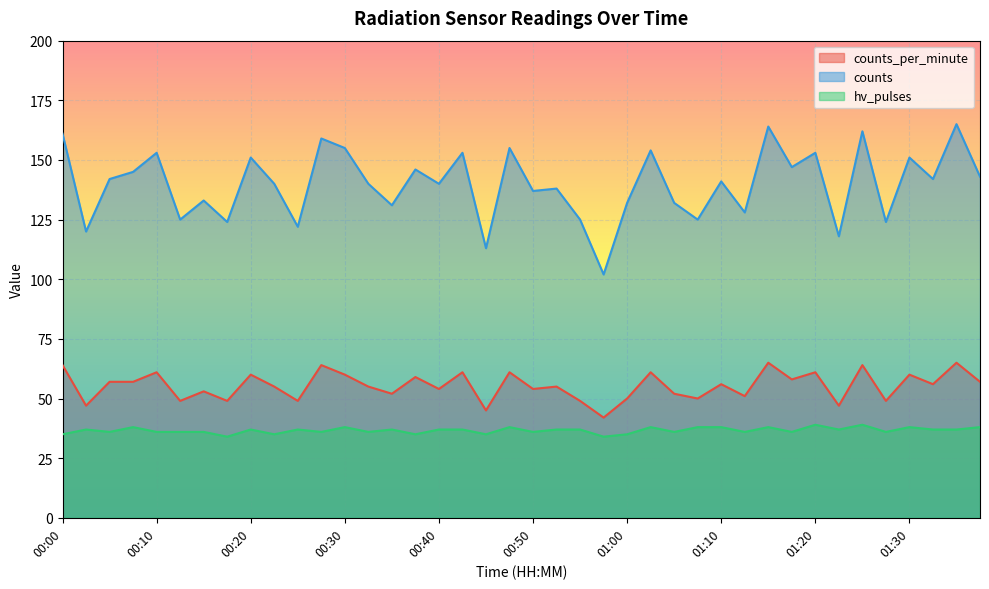

What is the total value across all series at 01:00?

217